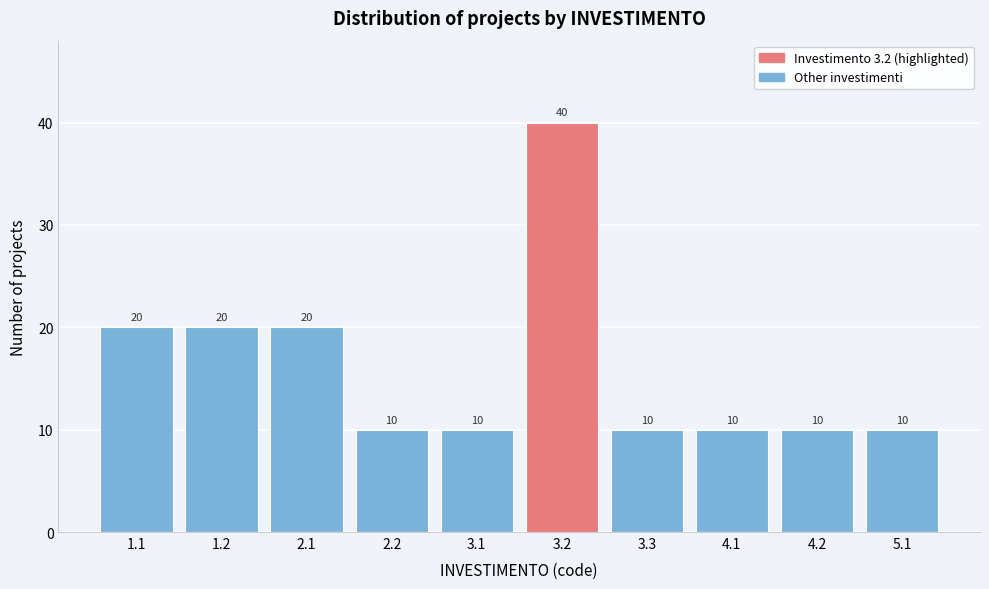

Reading left to right, list all the values displayed in this chart.

1.1=20	1.2=20	2.1=20	2.2=10	3.1=10	3.2=40	3.3=10	4.1=10	4.2=10	5.1=10